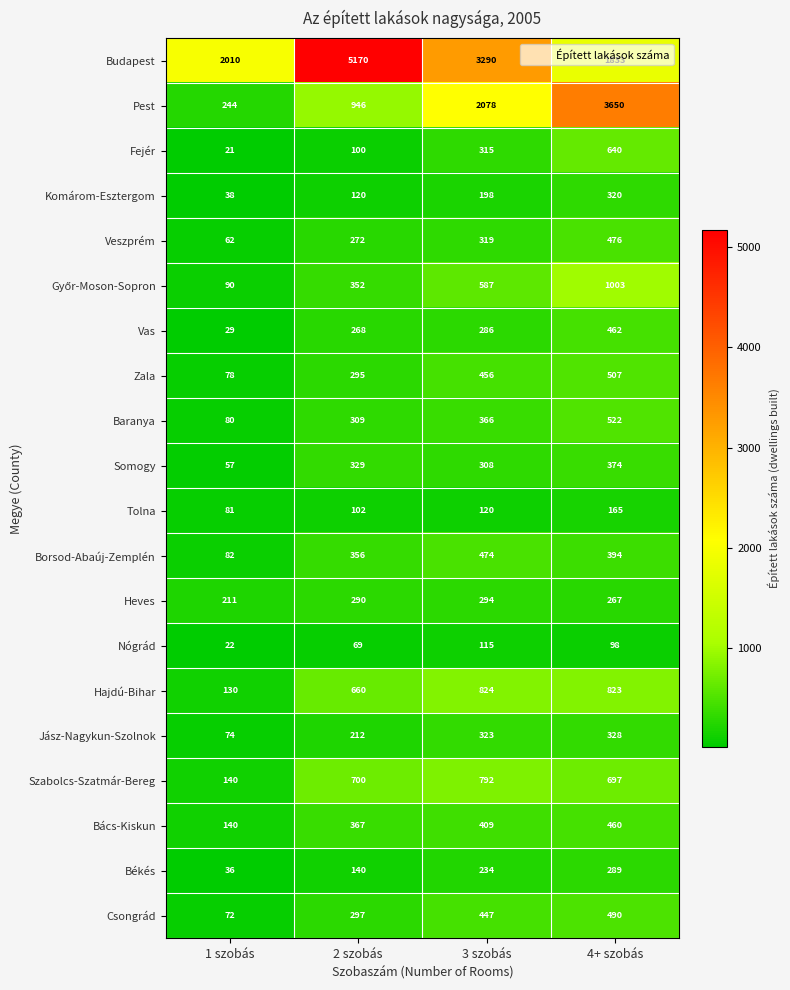

At how many categories does at least one series exceed 218?

4